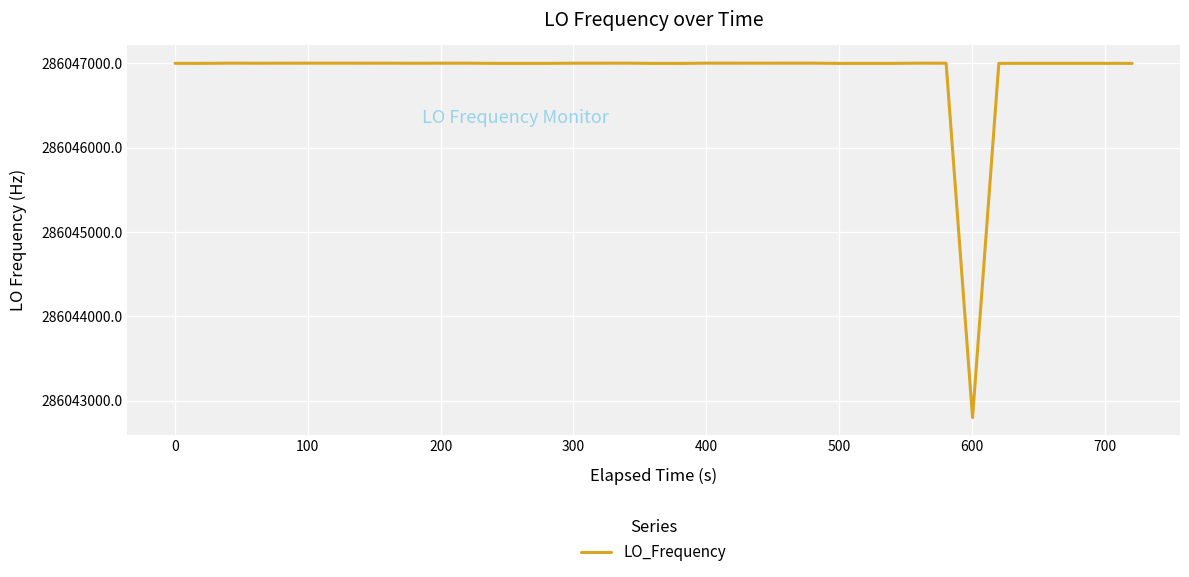

What is the maximum value shown in the chart?

286047001.2